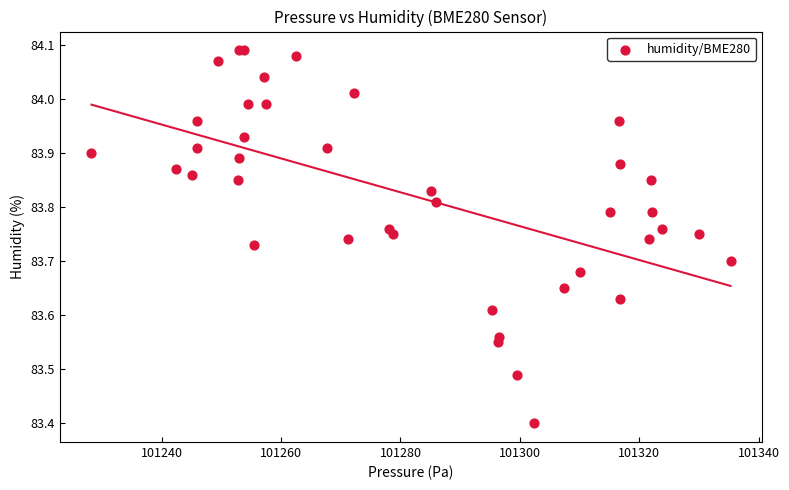

What Y value in the scatter plot is closest to 83?

83.4